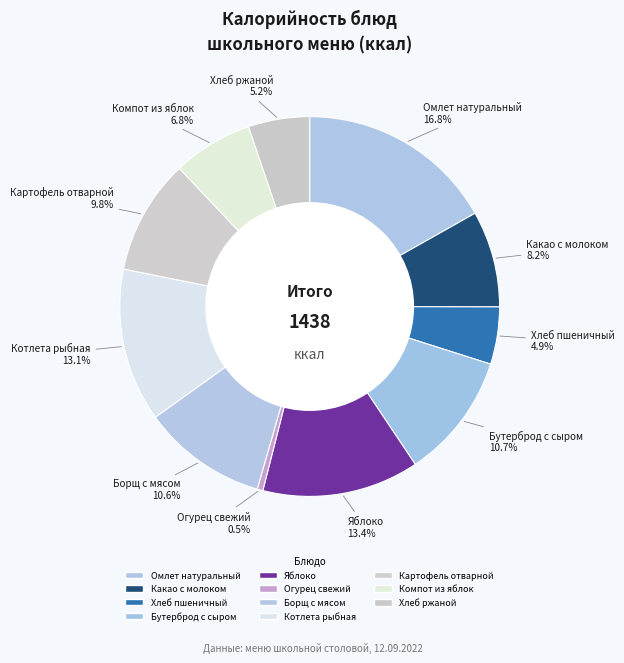

Is it true that Борщ с мясом is 11% of the pie?

True